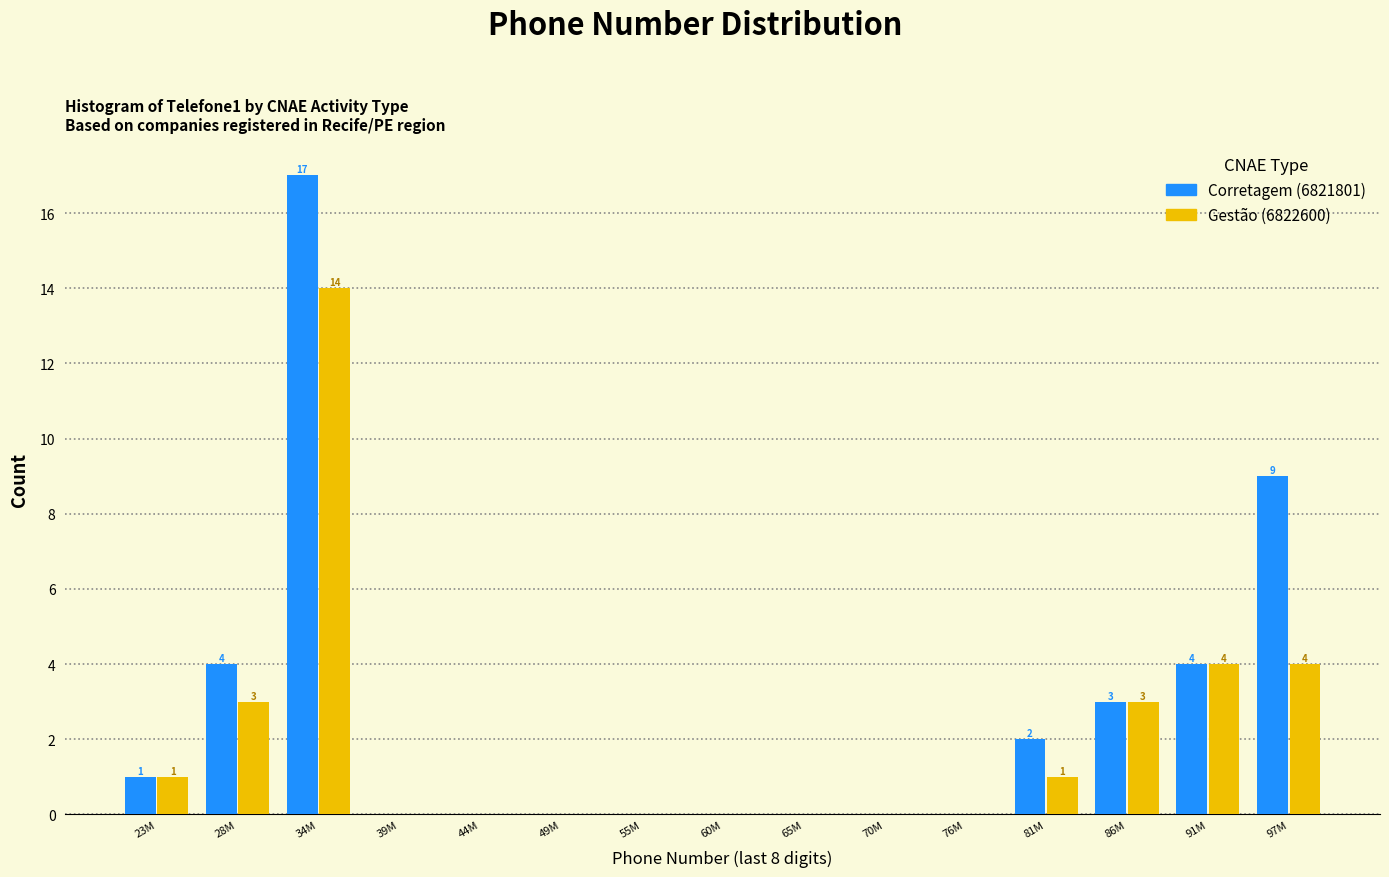

Reading left to right, transcribe all the data shown in this chart.

Corretagem (6821801): 23M=1	28M=4	34M=17	39M=0	44M=0	49M=0	55M=0	60M=0	65M=0	70M=0	76M=0	81M=2	86M=3	91M=4	97M=9
Gestão (6822600): 23M=1	28M=3	34M=14	39M=0	44M=0	49M=0	55M=0	60M=0	65M=0	70M=0	76M=0	81M=1	86M=3	91M=4	97M=4